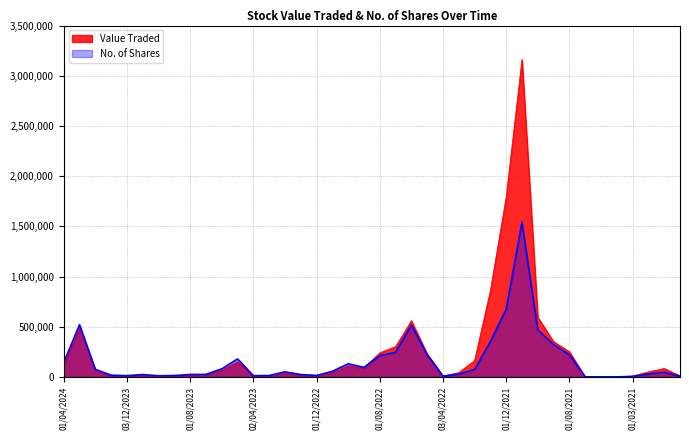

True or false: No. of Shares has a value of 5600 at 01/12/2020.

True